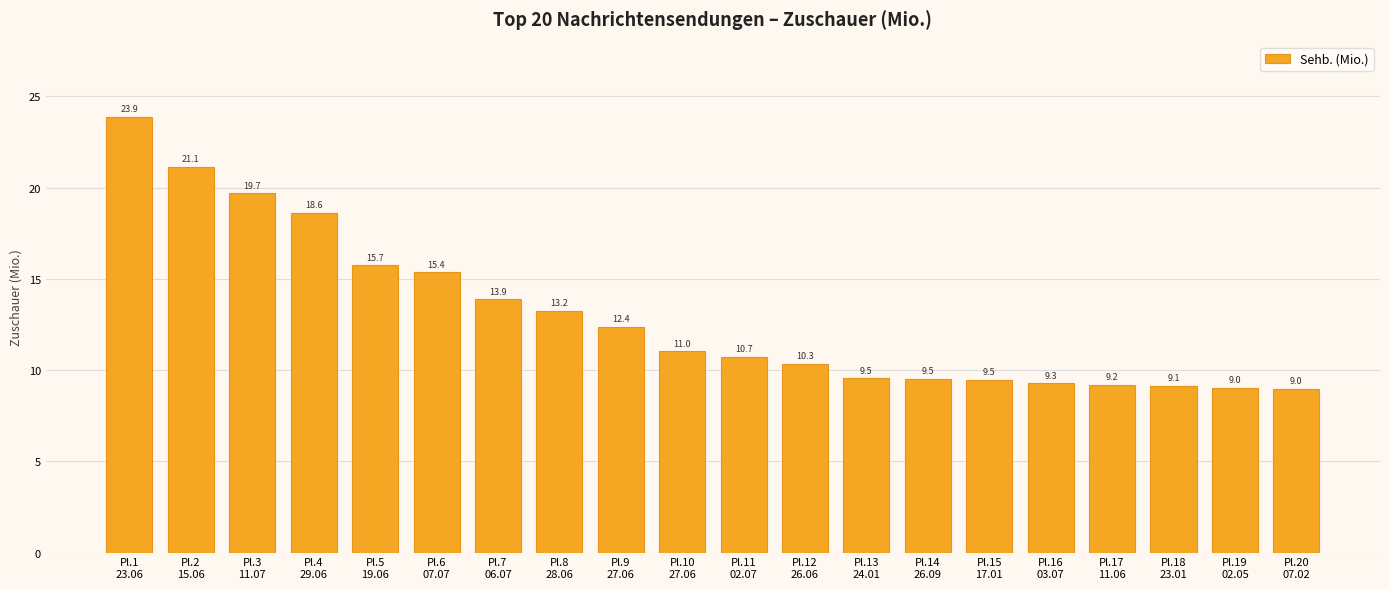

Is it true that the value at Pl.10
27.06 is 11.0?

True